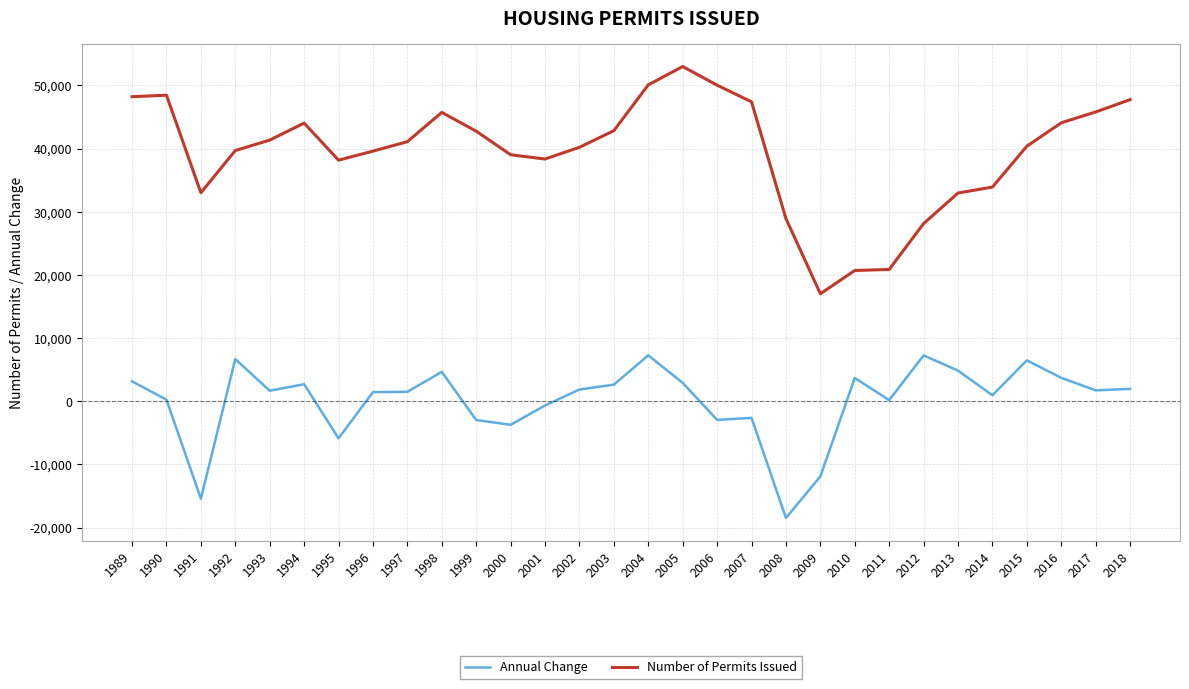

True or false: Number of Permits Issued and Annual Change cross at least once.

False